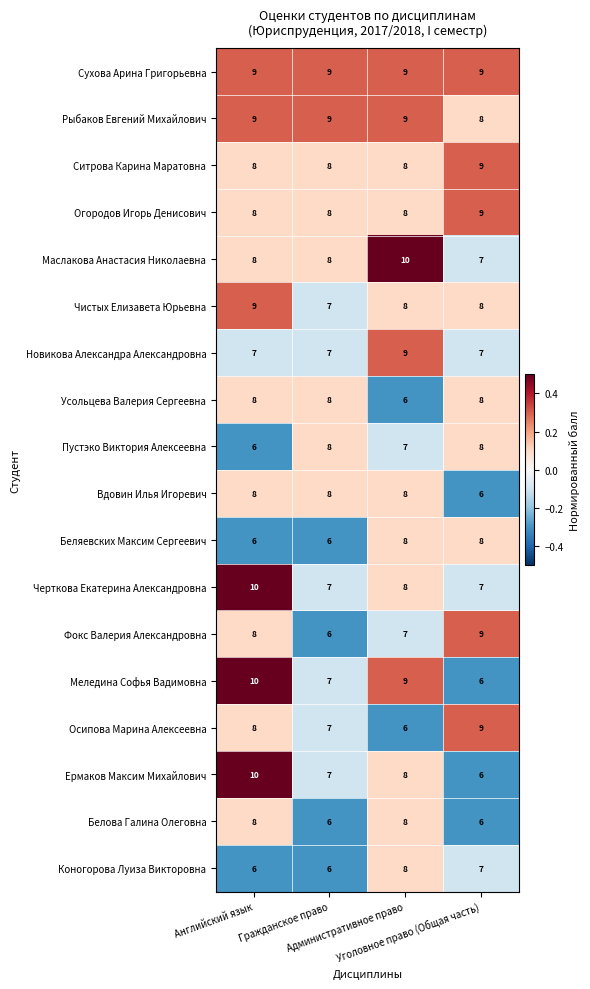

What is the average value of the Коногорова Луиза Викторовна series?

7